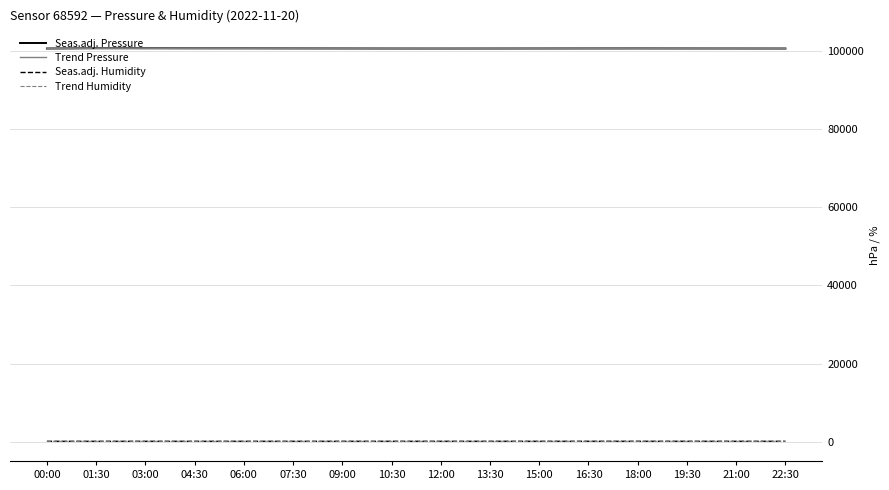

True or false: Trend Pressure and Seas.adj. Humidity intersect in this chart.

False